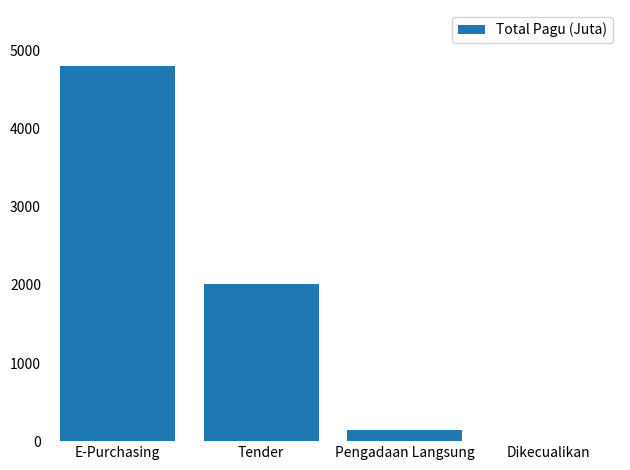

What is the maximum value shown in the chart?

4800.0